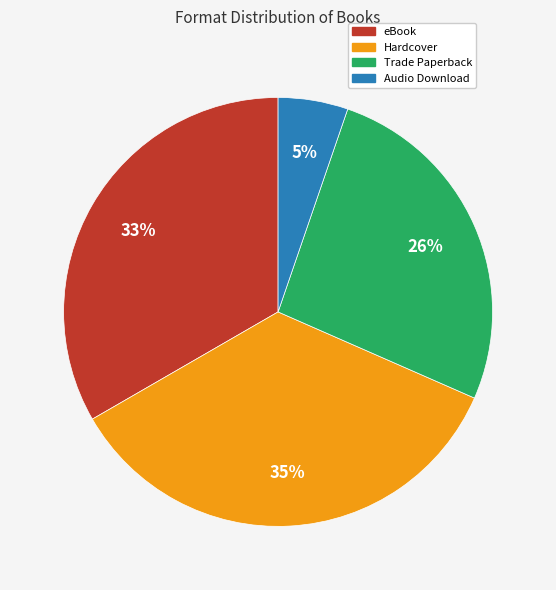

True or false: eBook accounts for 22% of the total.

False